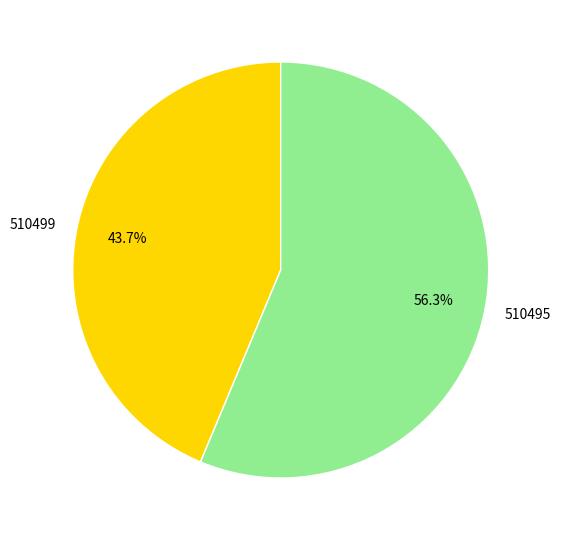

Which slice is the smallest?

510499